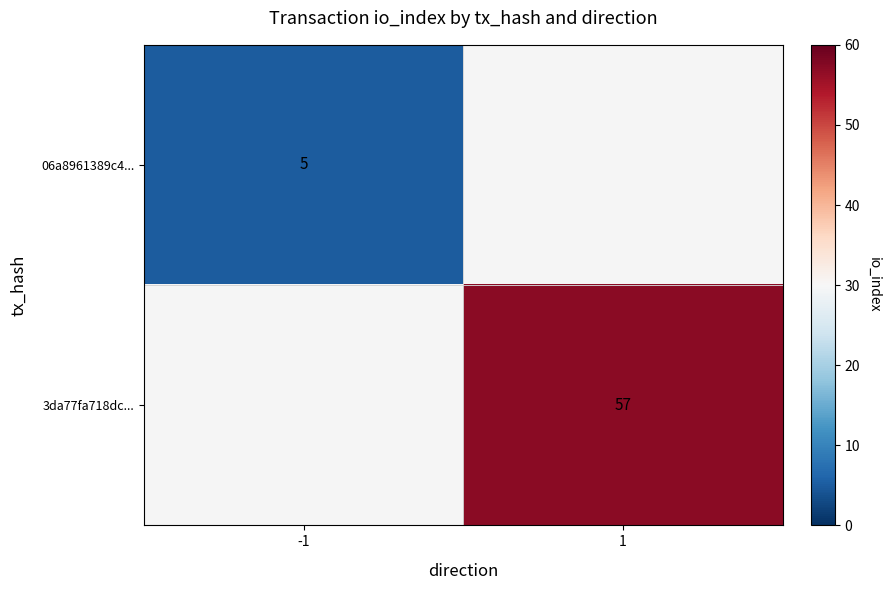

True or false: 06a8961389c4... has a value of 2 at -1.

False